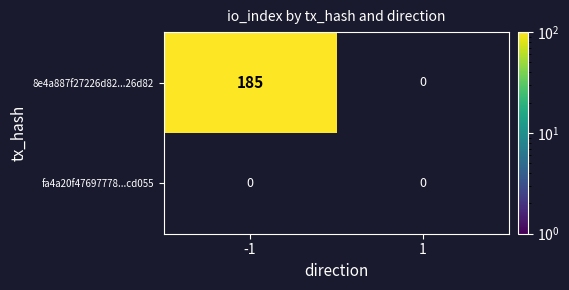

Between 1 and -1, which is larger?

-1